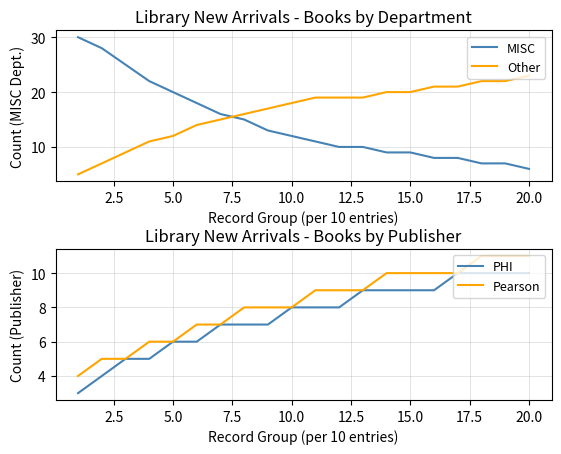

True or false: PHI has a value of 10 at 20.0.

True